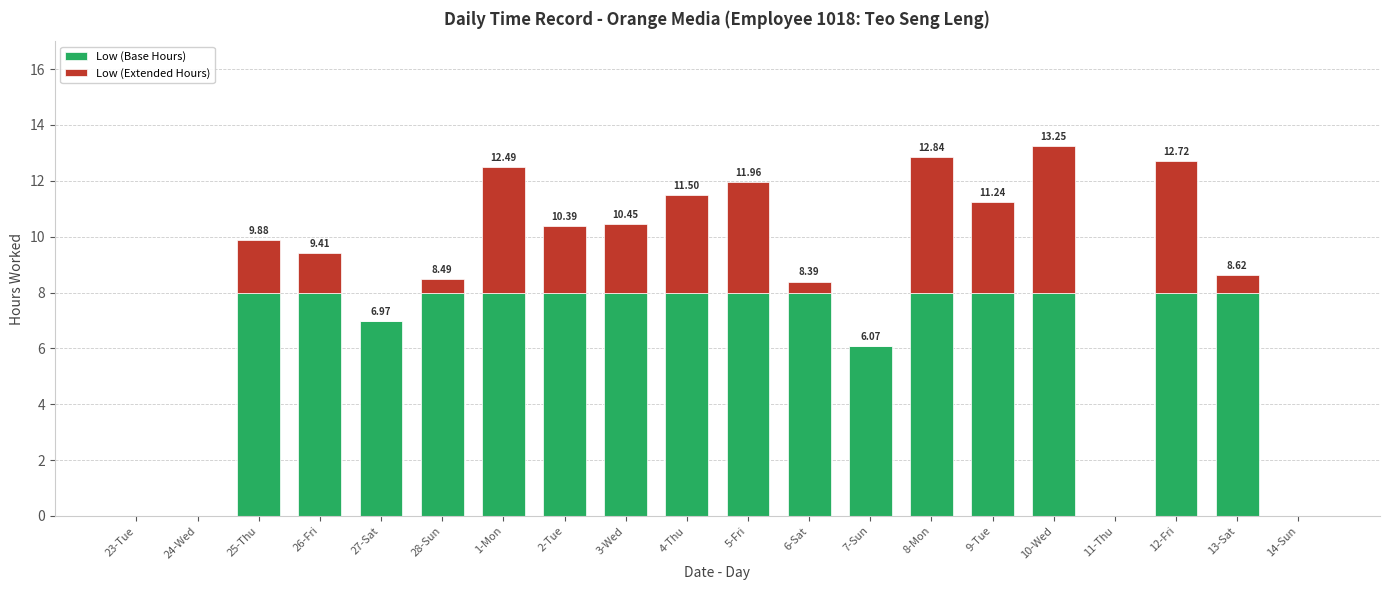

Are the bars grouped side by side (vs. stacked)?

No